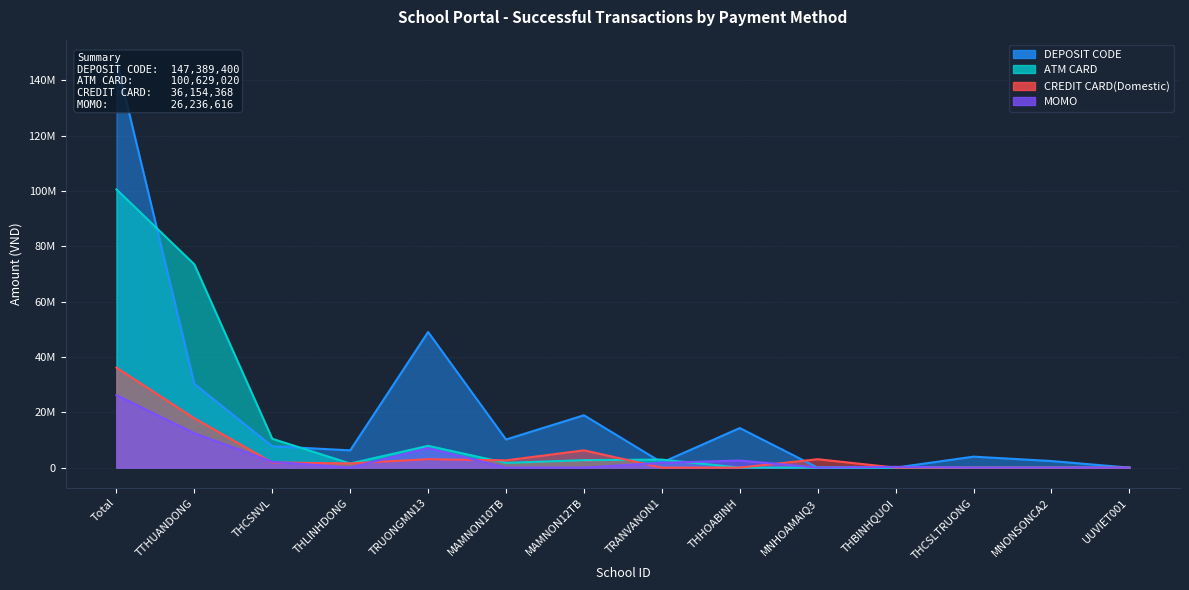

Between which two adjacent categories do MOMO and ATM CARD first intersect?

TRANVANON1 and THHOABINH